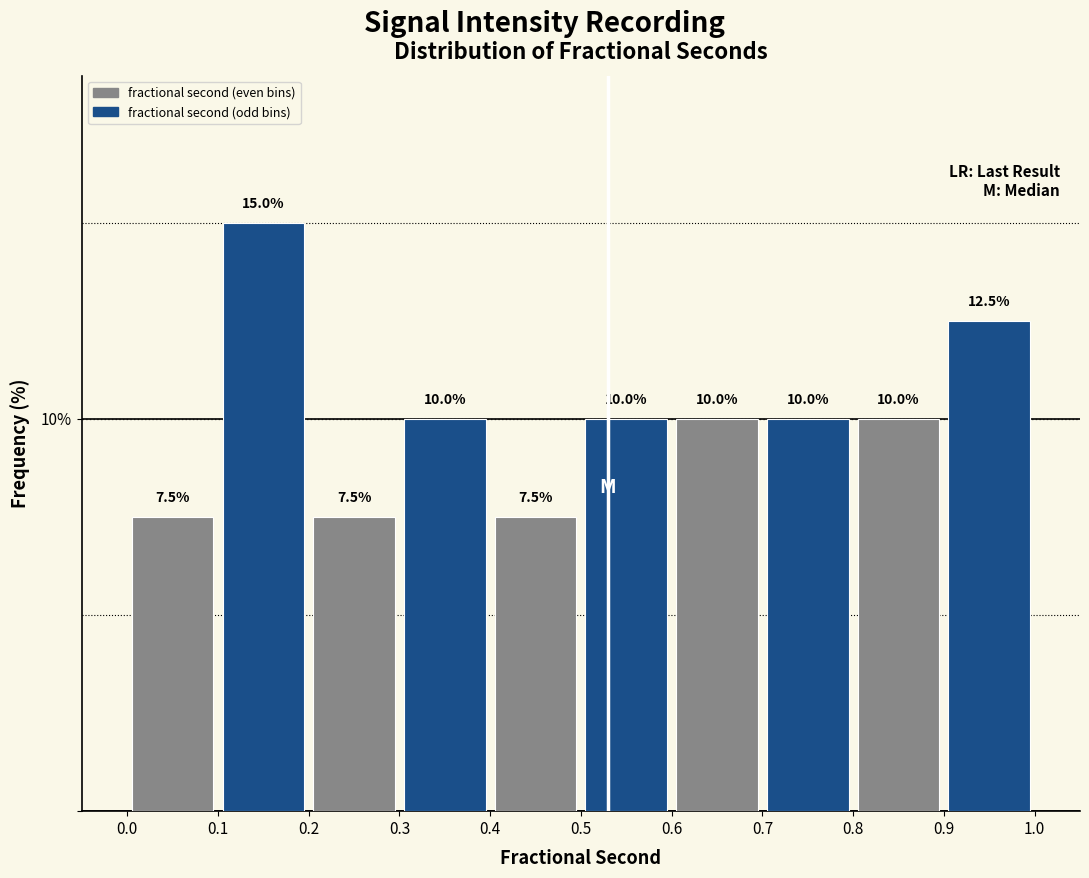

Reading left to right, list every bar in this chart as the range it spans on the x-axis followed by its height.

0.0 to 0.1: 7.5
0.1 to 0.2: 15.0
0.2 to 0.3: 7.5
0.3 to 0.4: 10.0
0.4 to 0.5: 7.5
0.5 to 0.6: 10.0
0.6 to 0.7: 10.0
0.7 to 0.8: 10.0
0.8 to 0.9: 10.0
0.9 to 1.0: 12.5